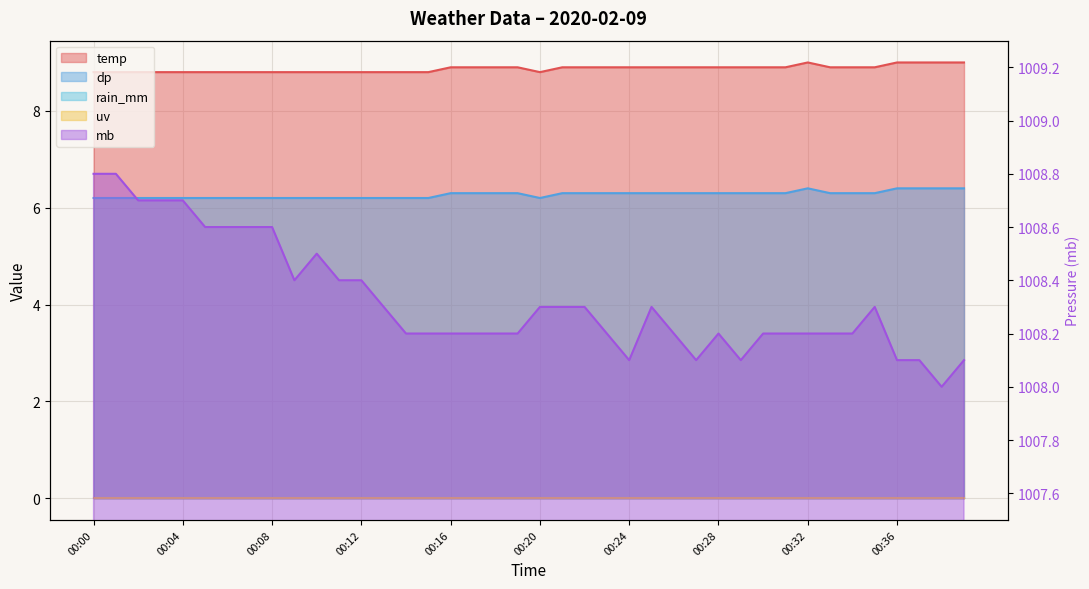

True or false: temp and dp intersect in this chart.

False